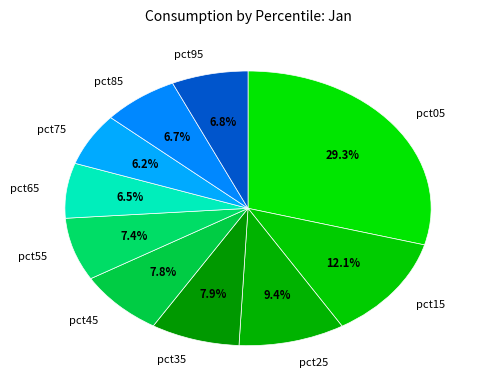

Which slice is the largest?

pct05